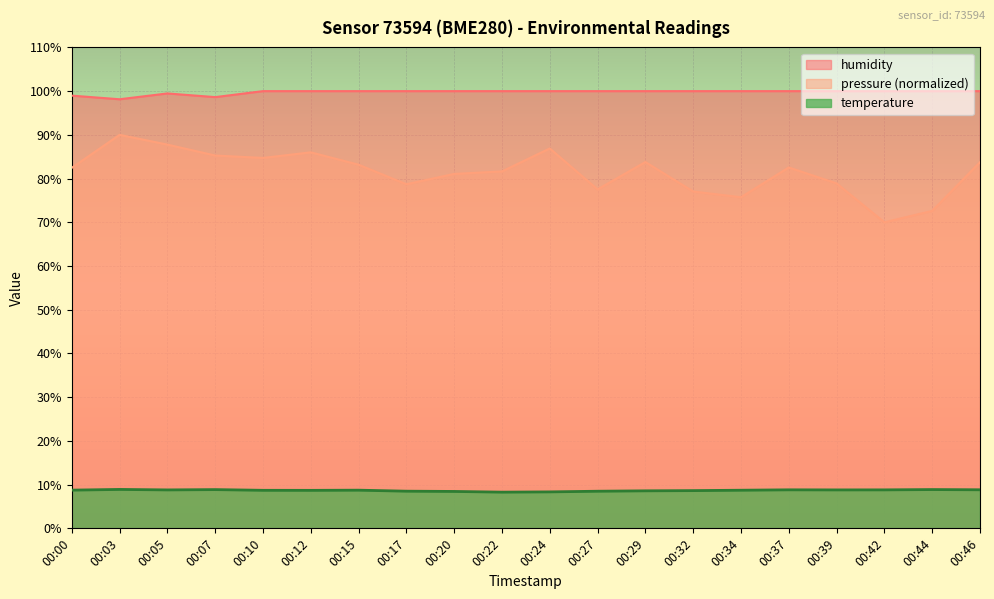

What is the difference between the highest and lowest values at 00:12?

91.3